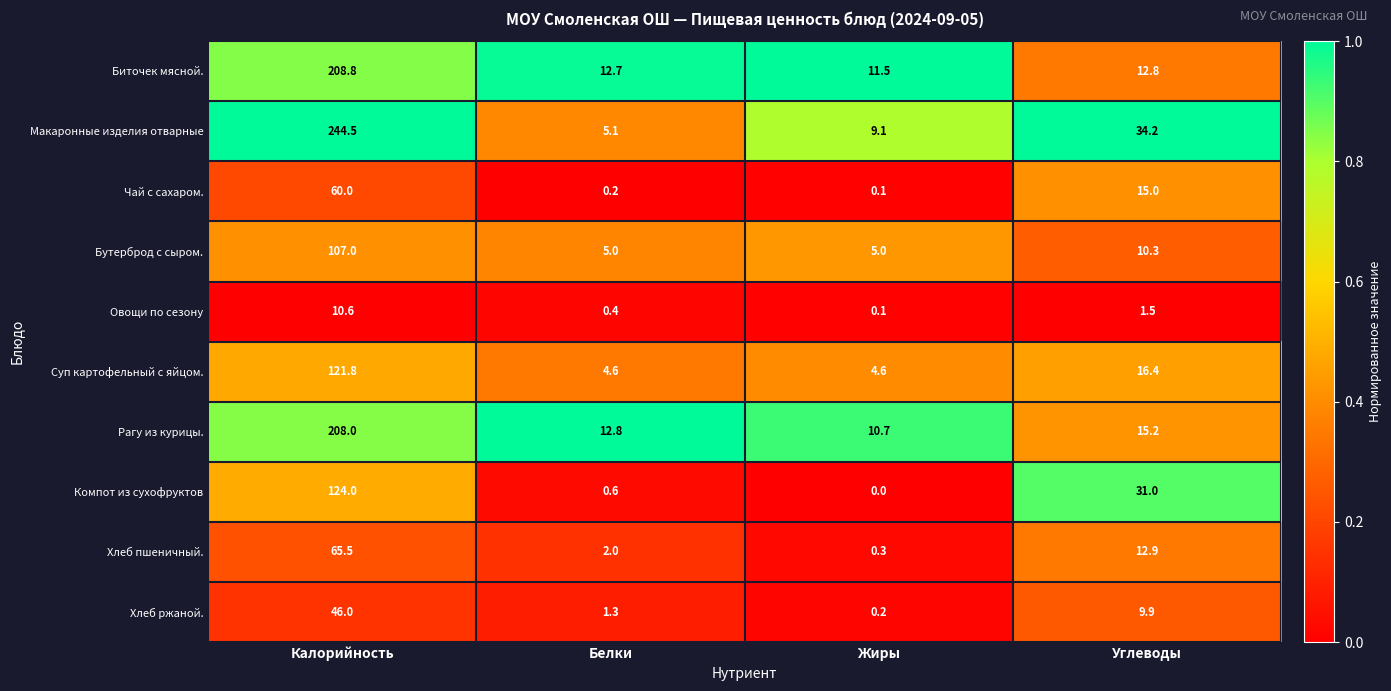

Where is Суп картофельный с яйцом. nearest to the value 63?

Углеводы